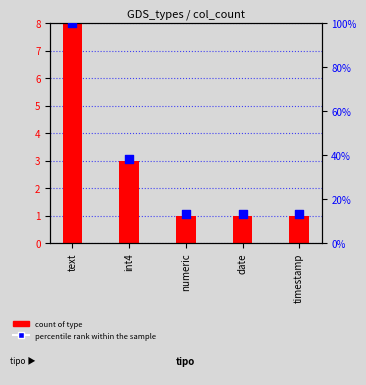

At how many categories does at least one series exceed 32?

2